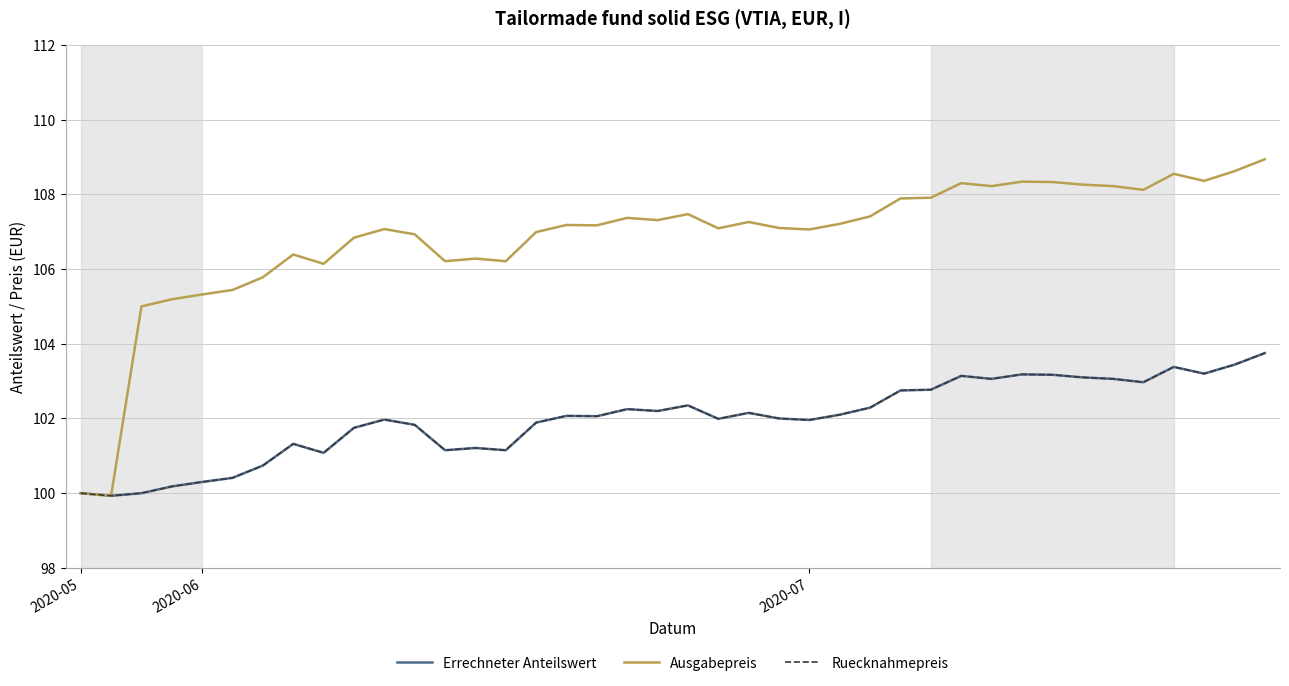

Is this an area chart (filled region under the line)?

No